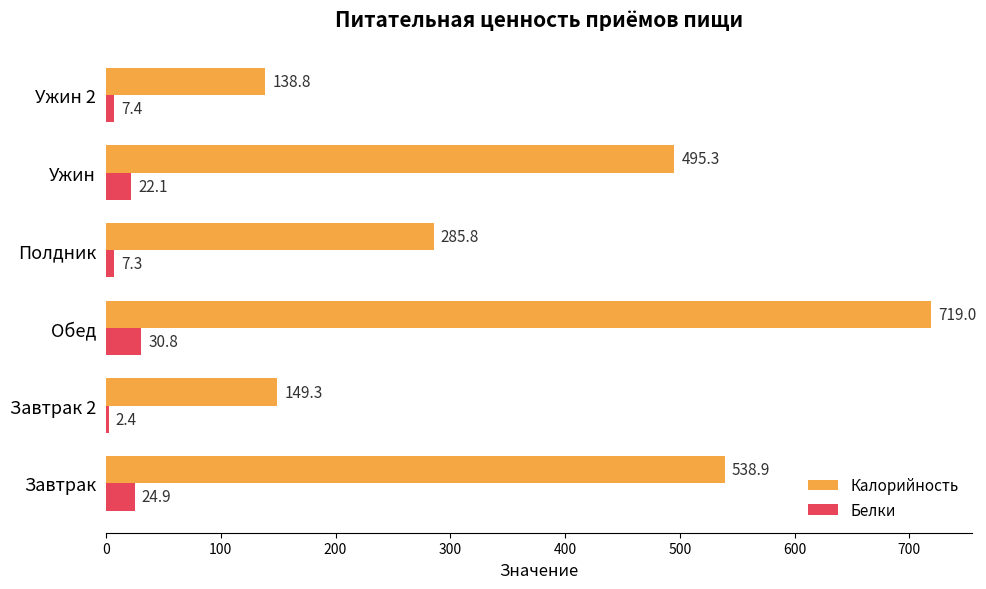

What are all the series names shown in the legend?

Калорийность, Белки